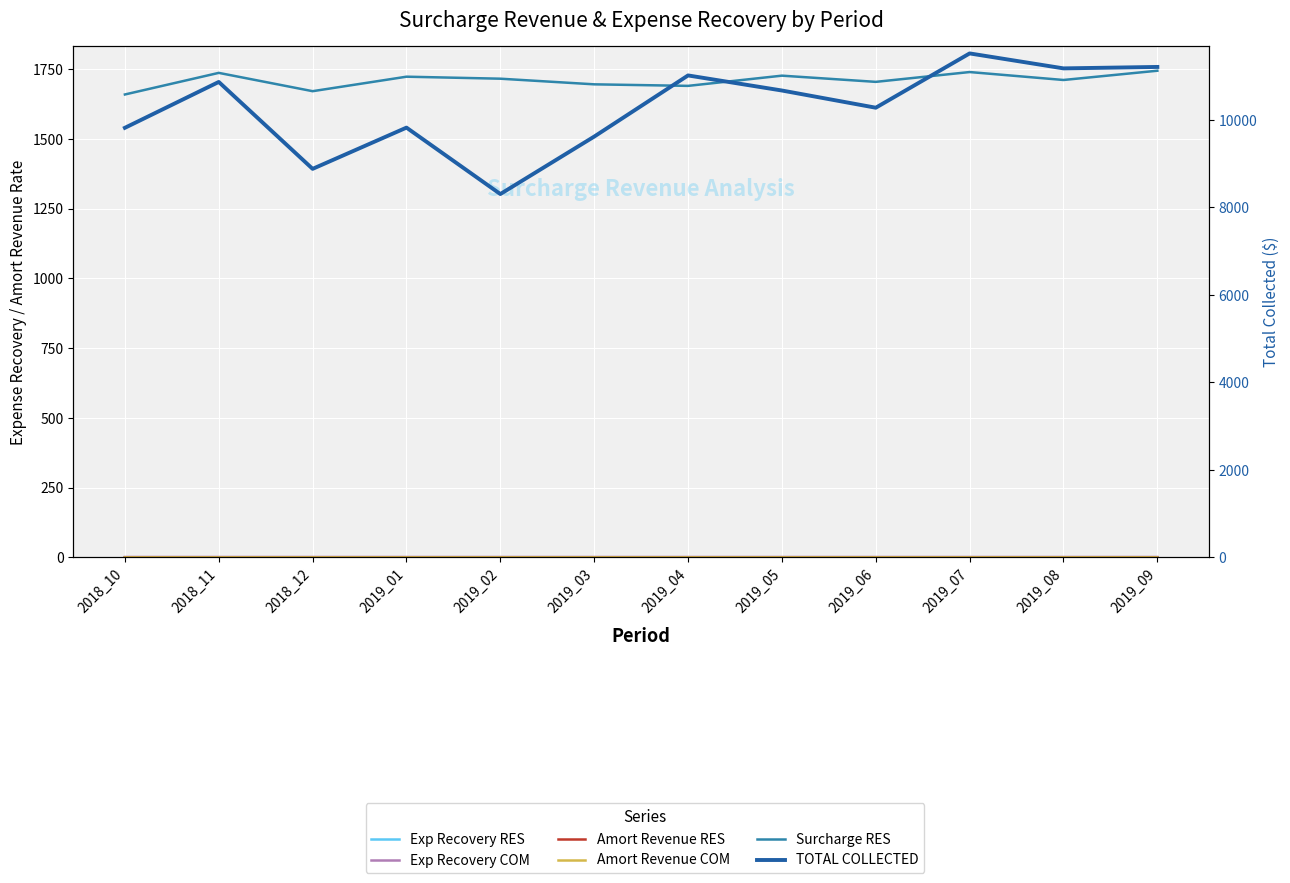

How many values in the TOTAL COLLECTED series are below 10673?

6